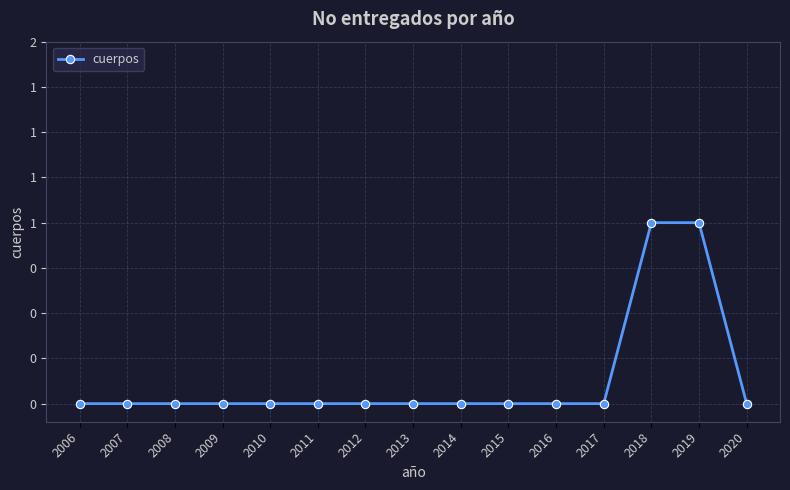

Reading left to right, extract all data points from this chart.

2006=0	2007=0	2008=0	2009=0	2010=0	2011=0	2012=0	2013=0	2014=0	2015=0	2016=0	2017=0	2018=1	2019=1	2020=0